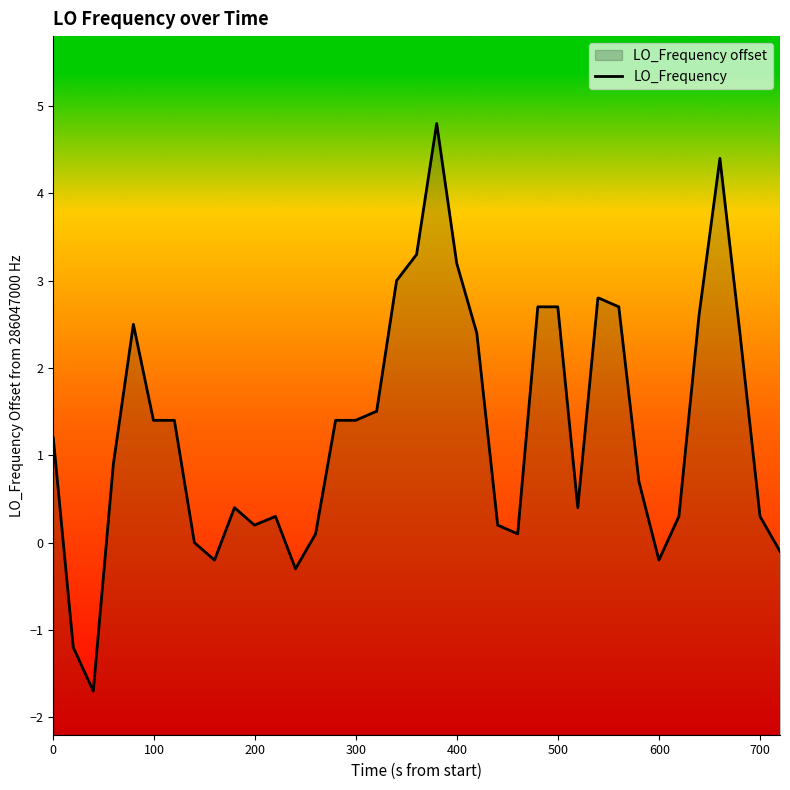

True or false: the data has more than 2 interior local peaks.

True